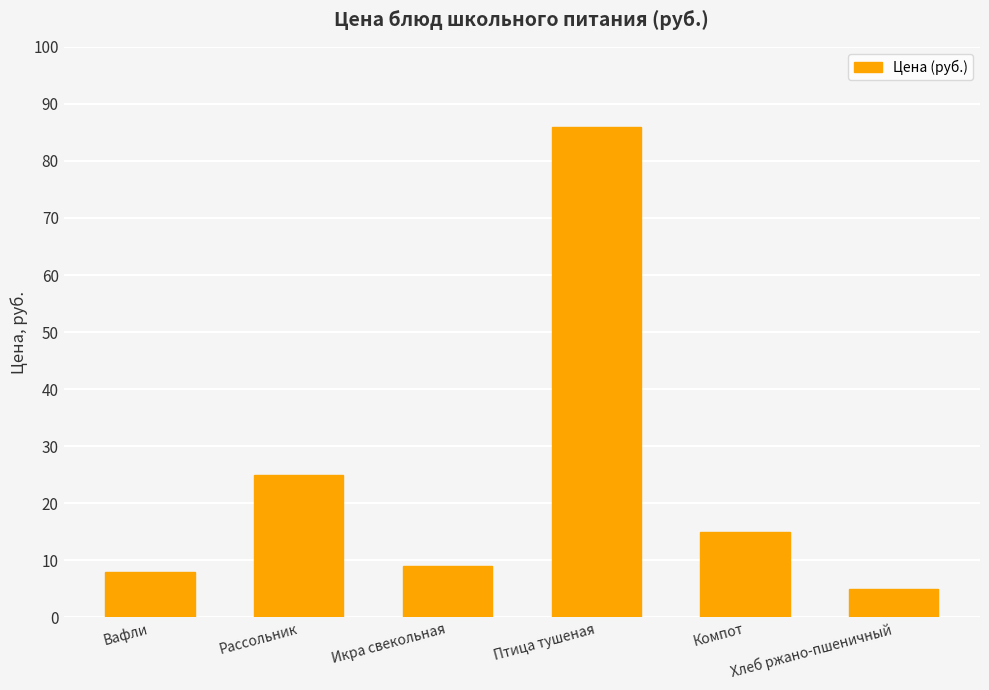

What position from the left is Рассольник?

2